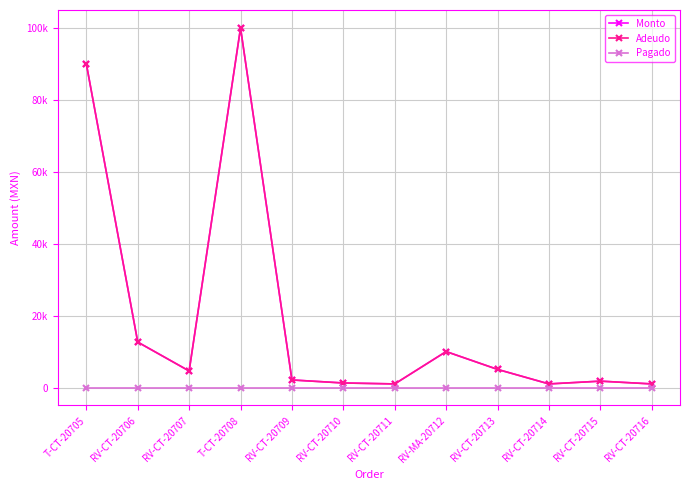

True or false: Pagado and Adeudo cross at least once.

False